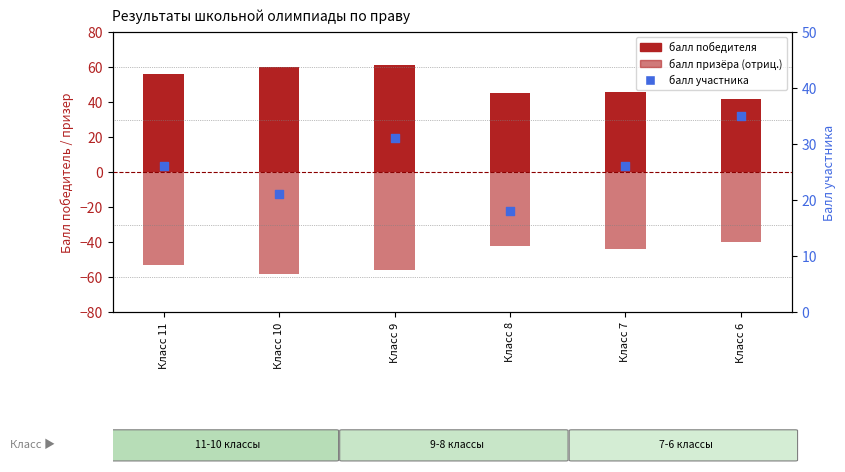

Which series has the largest total across all categories?

победитель